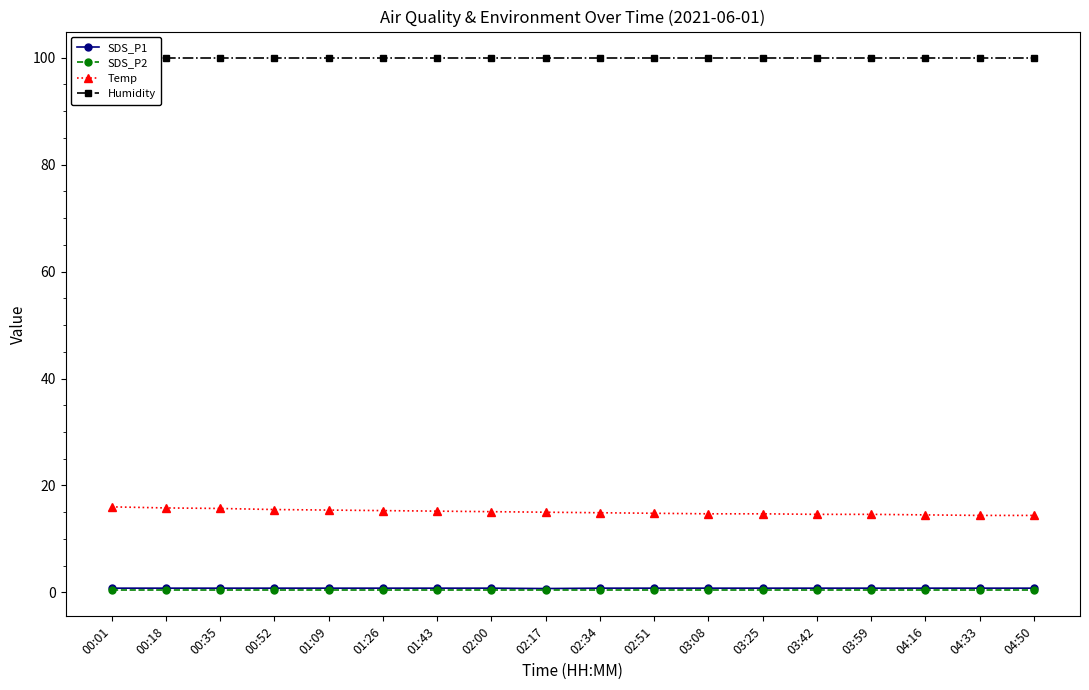

Which series has the largest total across all categories?

Humidity